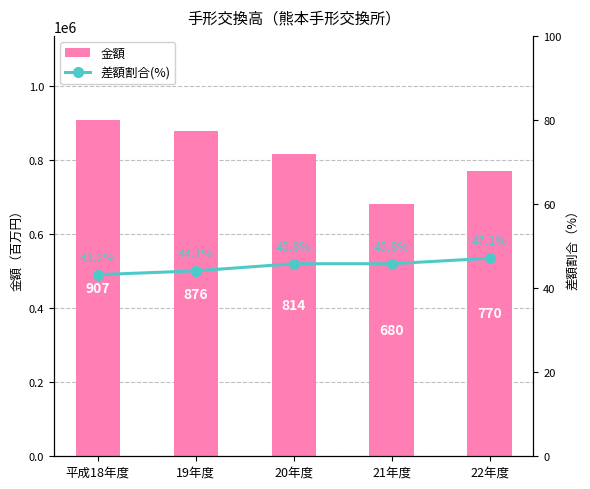

What value does the 差額割合(%) series have at 20年度?

45.8